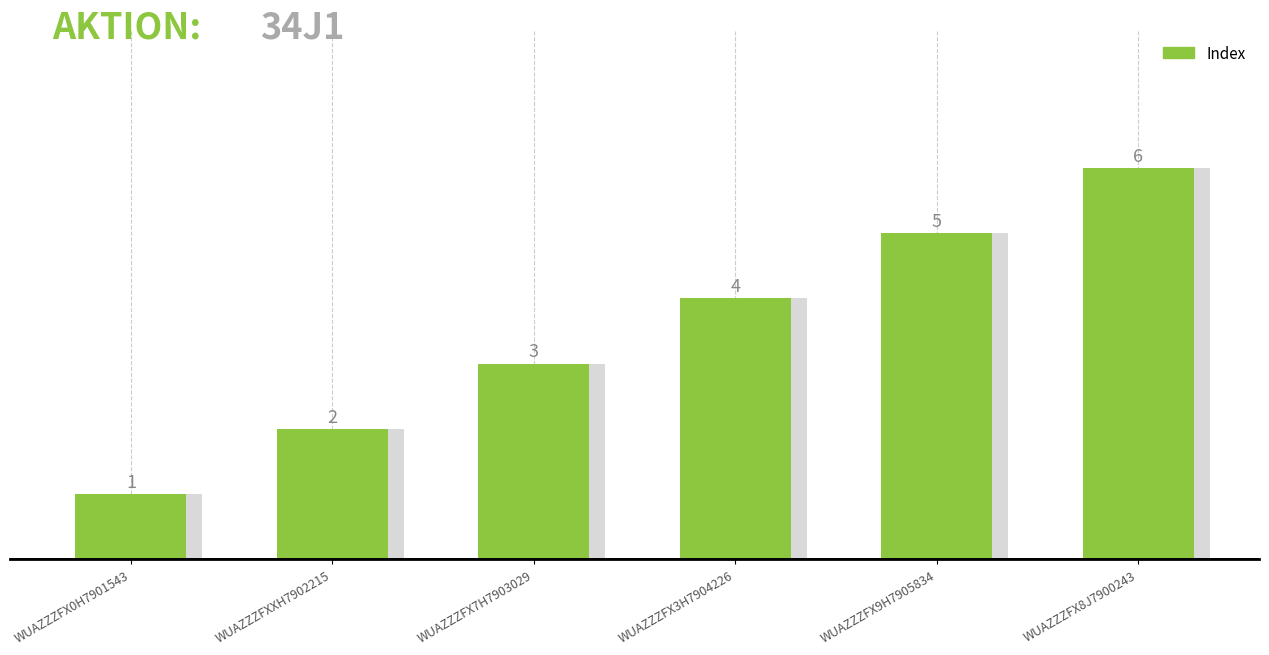

Which category has the highest value across all series?

WUAZZZFX8J7900243